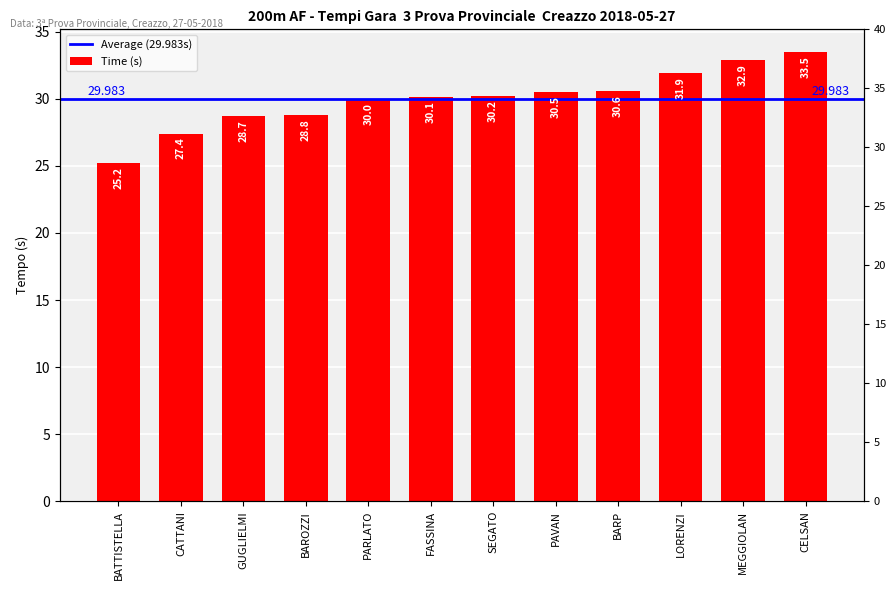

What is the difference between the maximum and second lowest values?

6.1